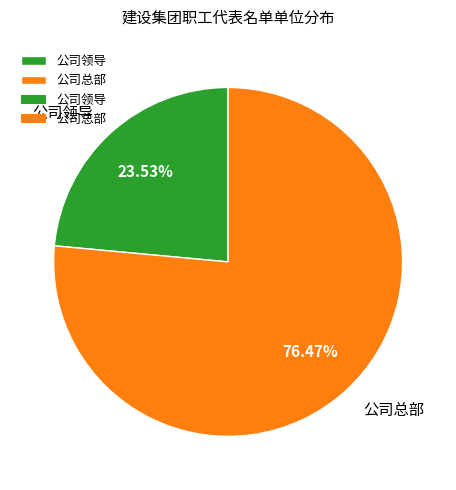

How many segments does this pie chart have?

2